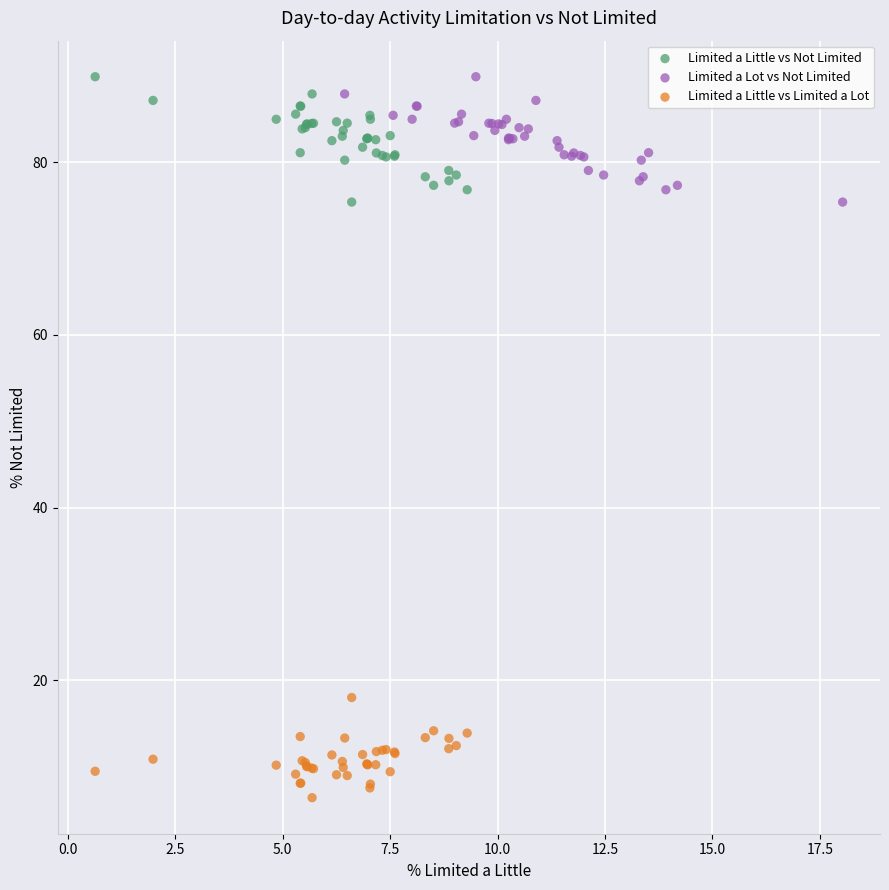

Which series reaches the minimum Y coordinate?

Limited a Little vs Limited a Lot